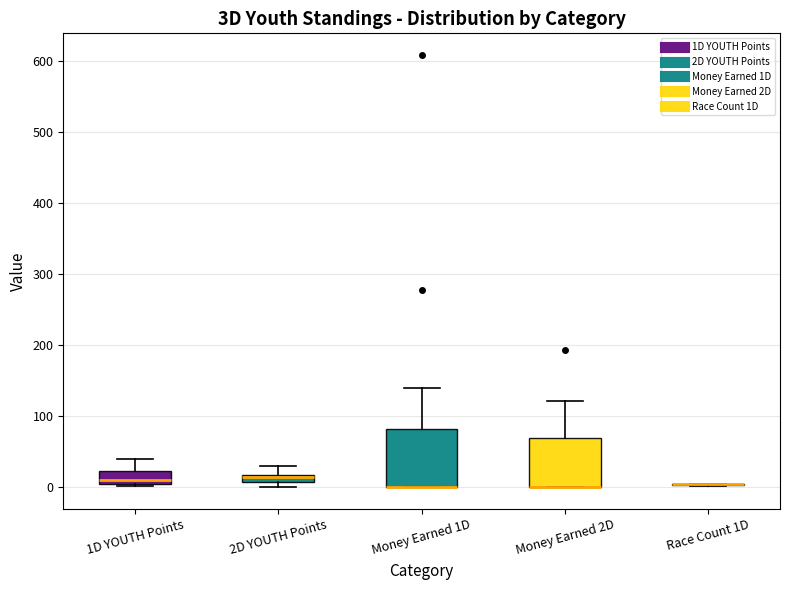

Where does the median line of the box for 1D YOUTH Points sit on the y-axis? The values are not printed on the chart, so give them approximately, as read against the axis.

10